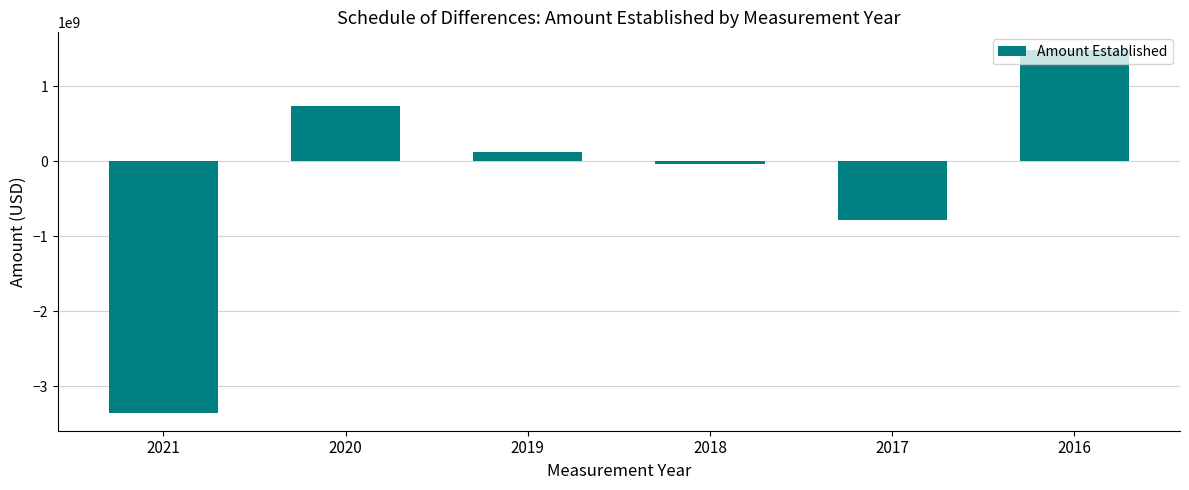

Which category has the highest value across all series?

2016